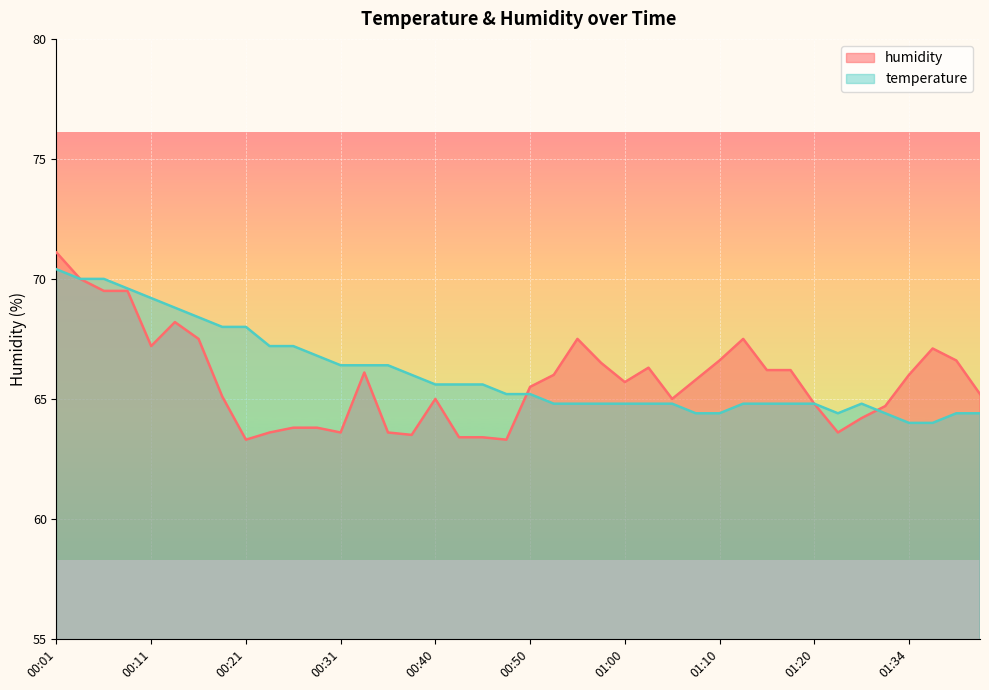

Reading right to left, transcribe all the data shown in this chart.

temperature: 64.4	64.4	64.0	64.0	64.4	64.8	64.4	64.8	64.8	64.8	64.8	64.4	64.4	64.8	64.8	64.8	64.8	64.8	64.8	65.2	65.2	65.6	65.6	65.6	66.0	66.4	66.4	66.4	66.8	67.2	67.2	68.0	68.0	68.4	68.8	69.2	69.6	70.0	70.0	70.4
humidity: 65.2	66.6	67.1	66.0	64.7	64.2	63.6	64.8	66.2	66.2	67.5	66.6	65.8	65.0	66.3	65.7	66.5	67.5	66.0	65.5	63.3	63.4	63.4	65.0	63.5	63.6	66.1	63.6	63.8	63.8	63.6	63.3	65.1	67.5	68.2	67.2	69.5	69.5	70.0	71.1